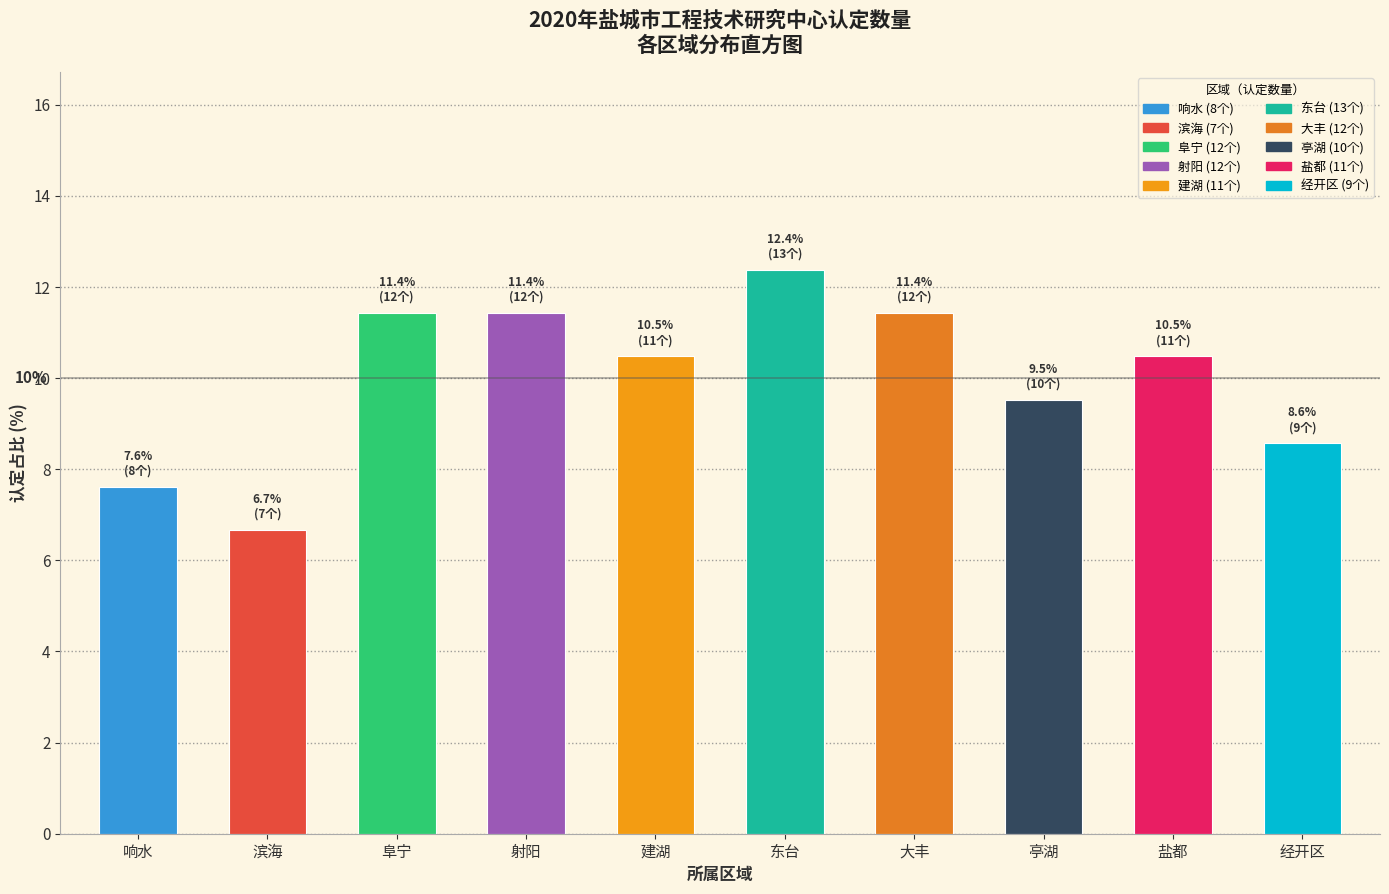

Reading left to right, extract all data points from this chart.

响水=7.6	滨海=6.7	阜宁=11.4	射阳=11.4	建湖=10.5	东台=12.4	大丰=11.4	亭湖=9.5	盐都=10.5	经开区=8.6